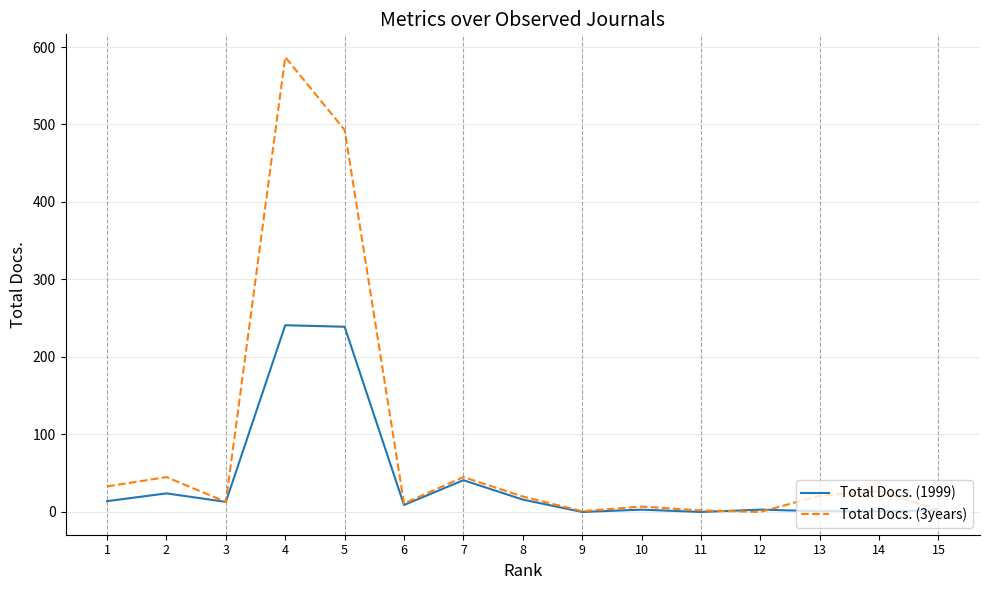

List the series in order of their peak value, highest first.

Total Docs. (3years), Total Docs. (1999)